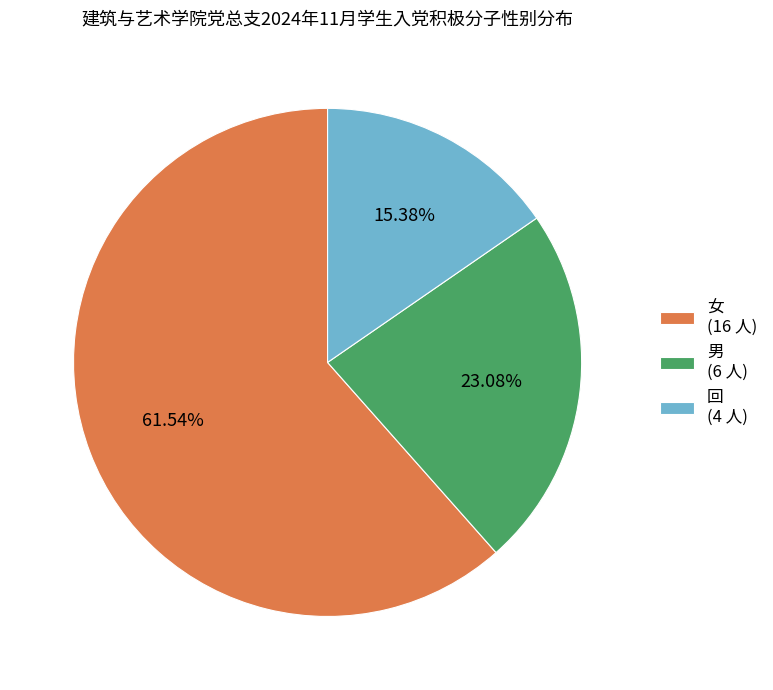

What is the smallest slice in the pie chart?

回